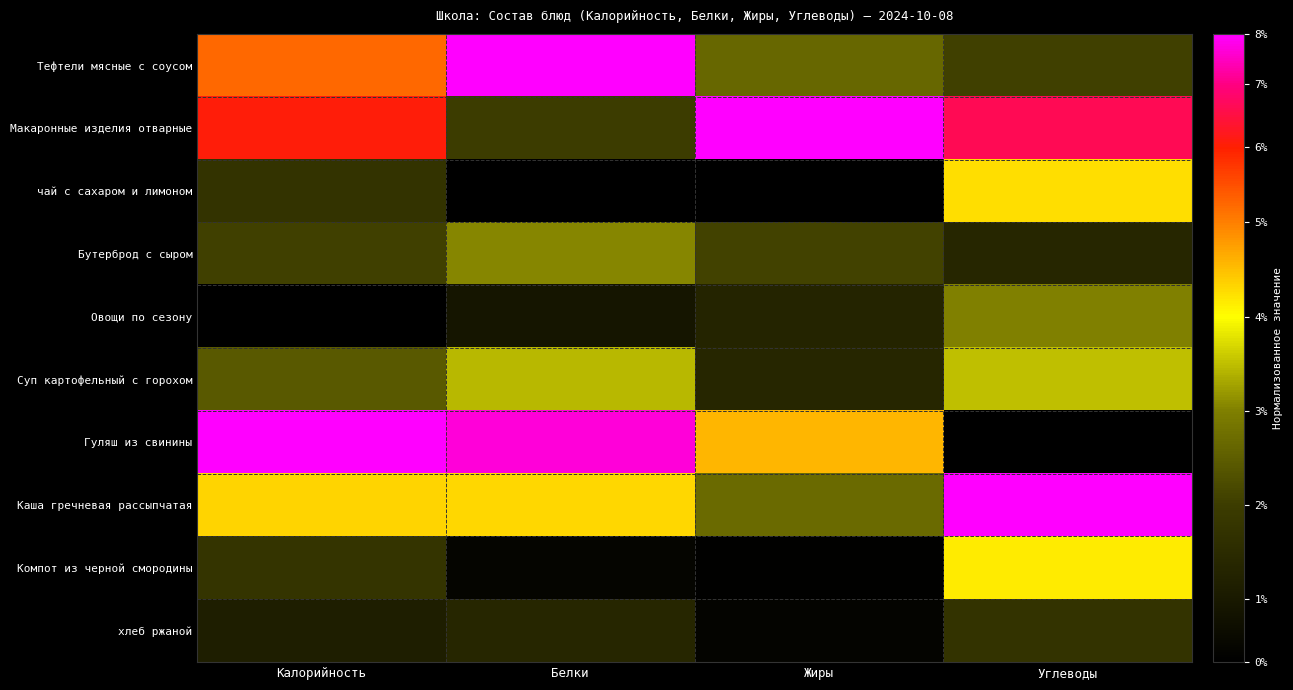

Between Калорийность and Углеводы, which series saw the biggest shift?

Гуляш из свинины